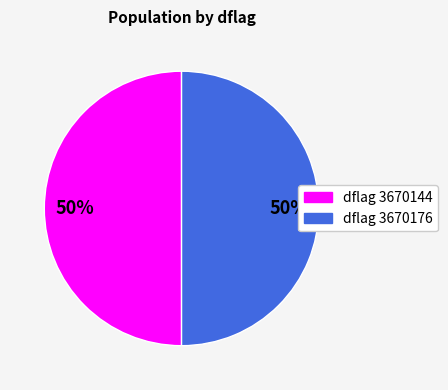

How many segments does this pie chart have?

2